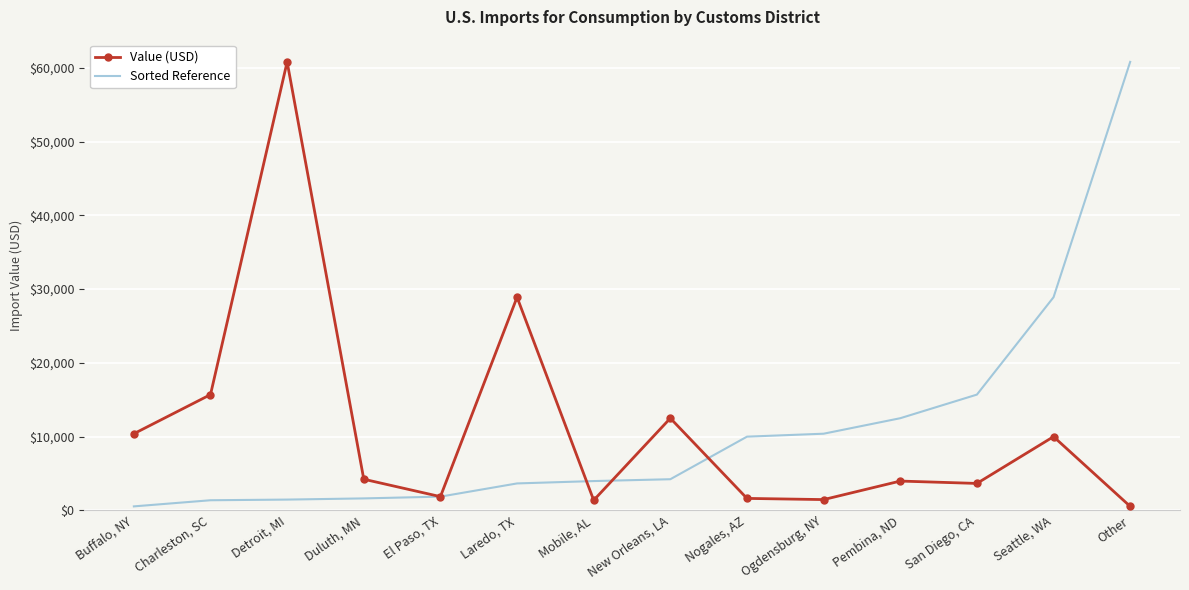

What position from the right is Other?

1